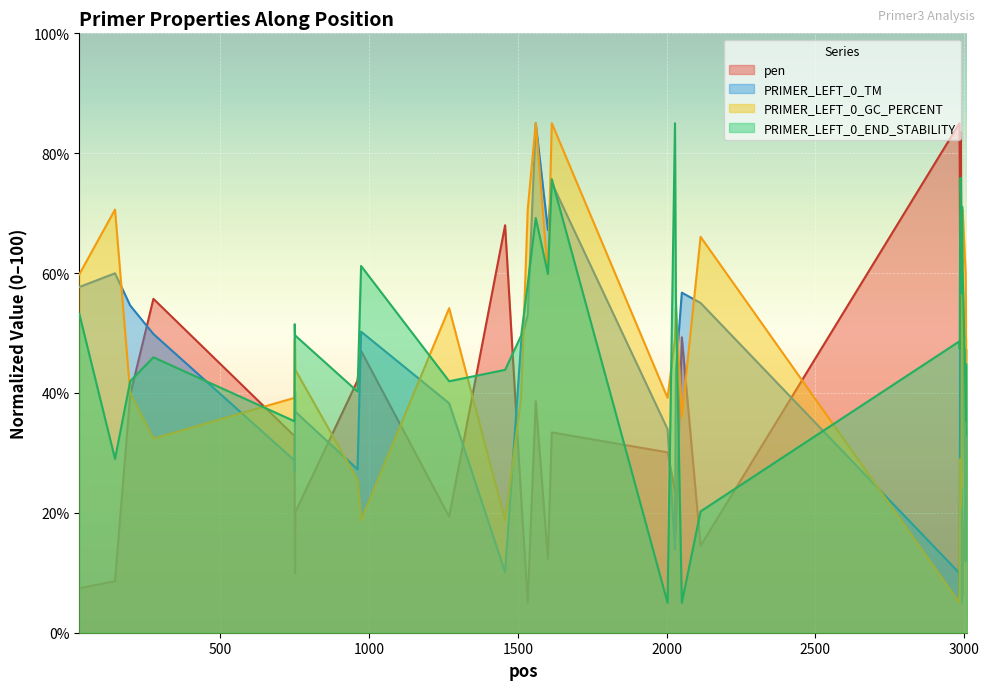

Between 3007 and 2986, which is larger?

2986